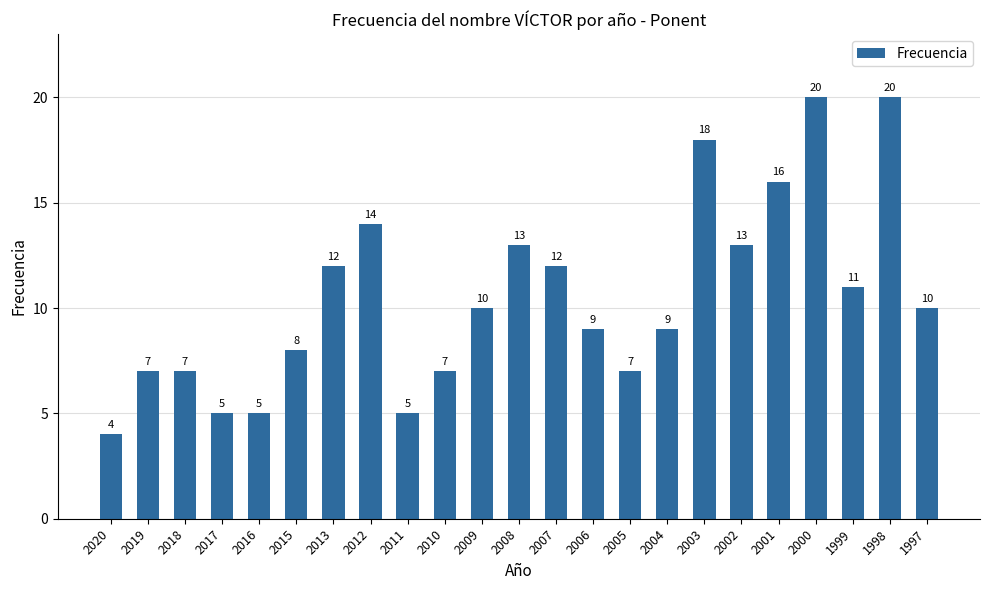

The chart shows a value of 12 at 2013. True or false?

True